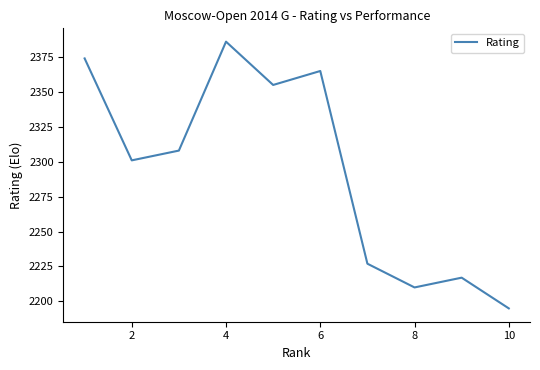

What is the greatest value displayed?

2386